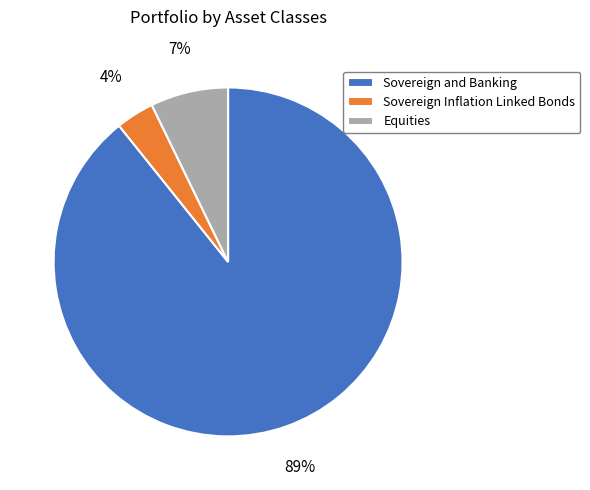

Which has a higher value, Equities or Sovereign and Banking?

Sovereign and Banking